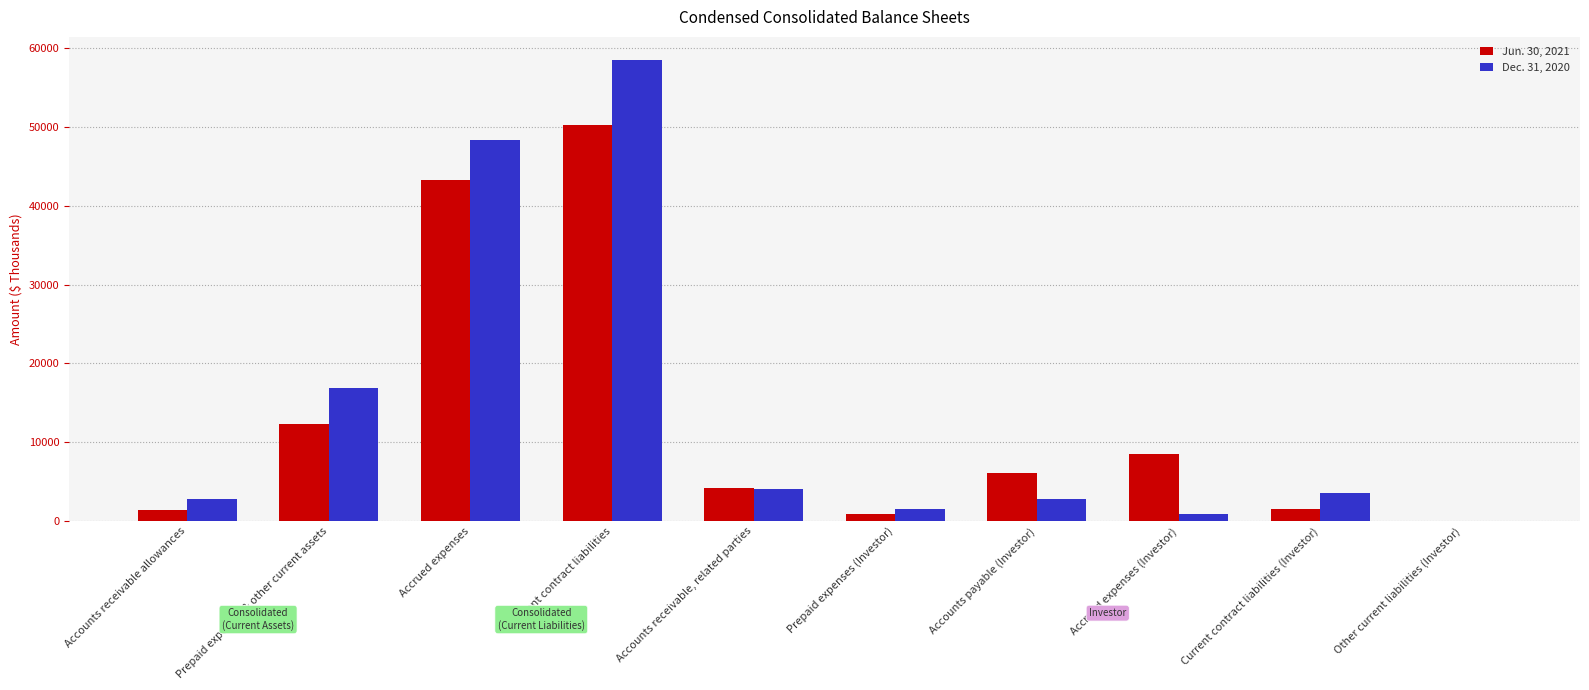

Which label corresponds to the largest value in the chart?

Current contract liabilities